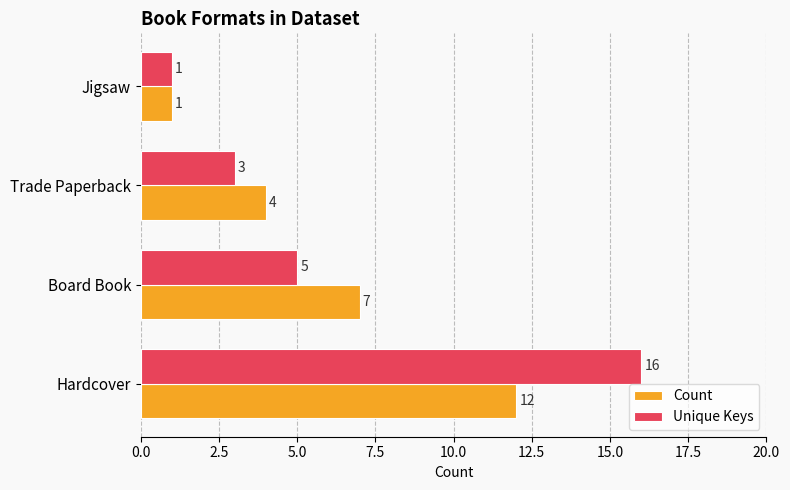

What are all the series names shown in the legend?

Count, Unique Keys